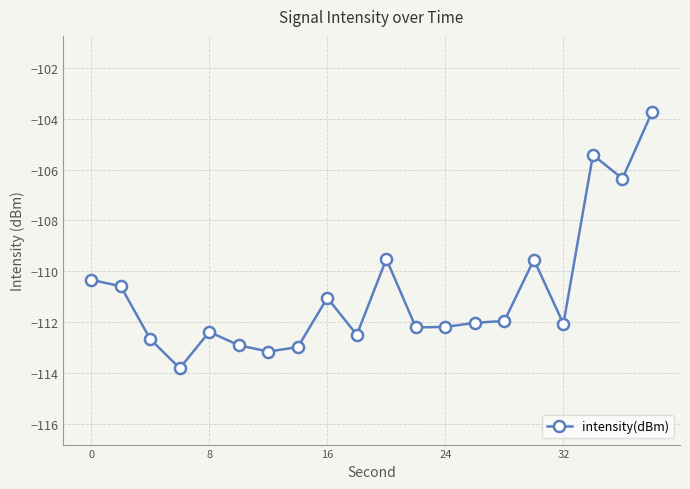

What is the value of the 18th point from the left?

-105.4